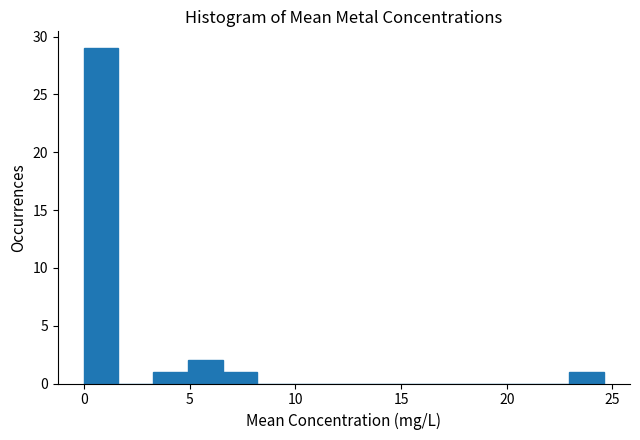

Read against the x-axis, roughly where is the centre of the tallest bar?

1.0